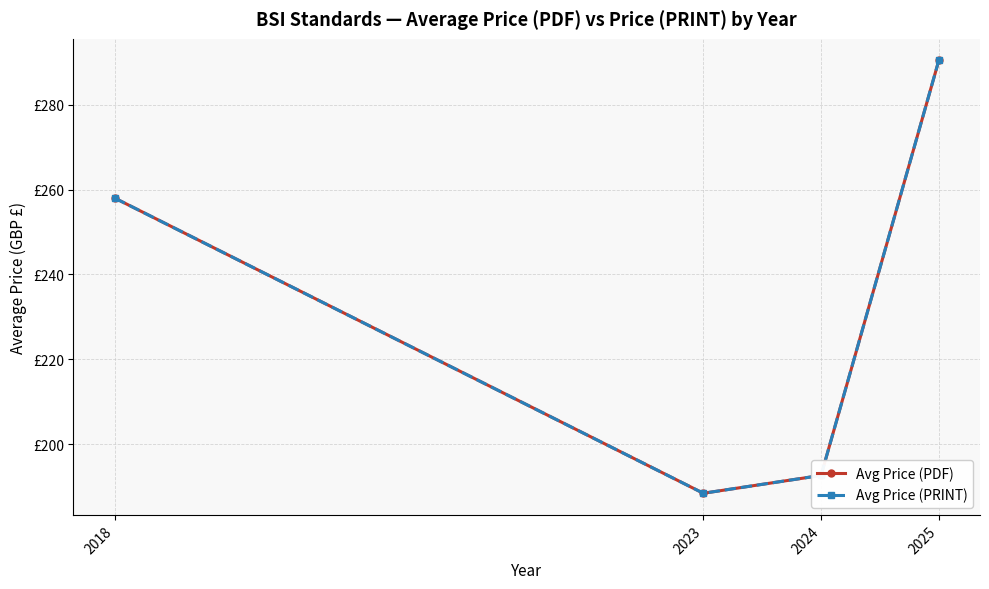

Count the number of categories in the chart.

4